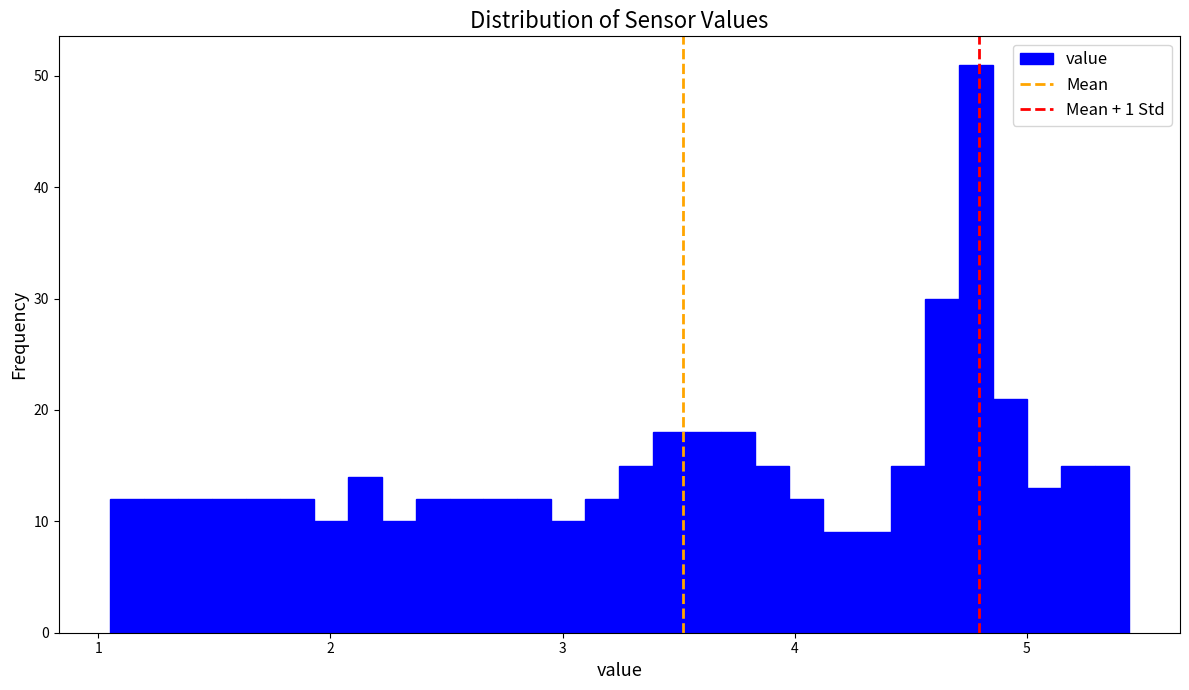

Around what value on the x-axis is the tallest bar? Give the approximate position of its centre, as read against the axis.

4.8